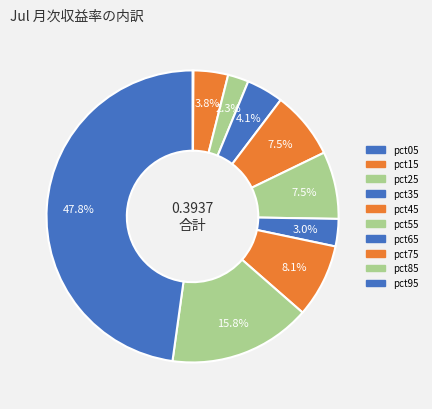

Which category has the smallest portion of the pie?

pct05